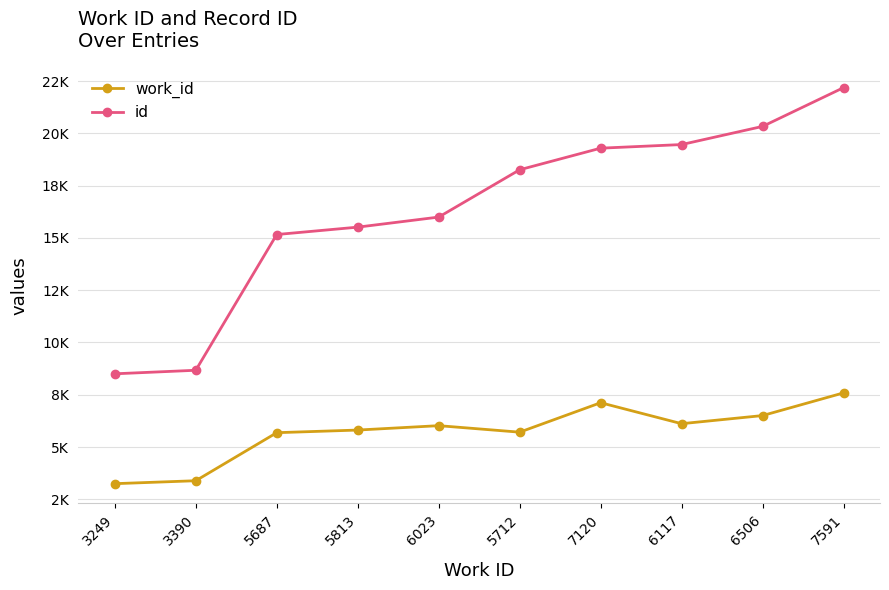

Does the chart have visible grid lines?

Yes